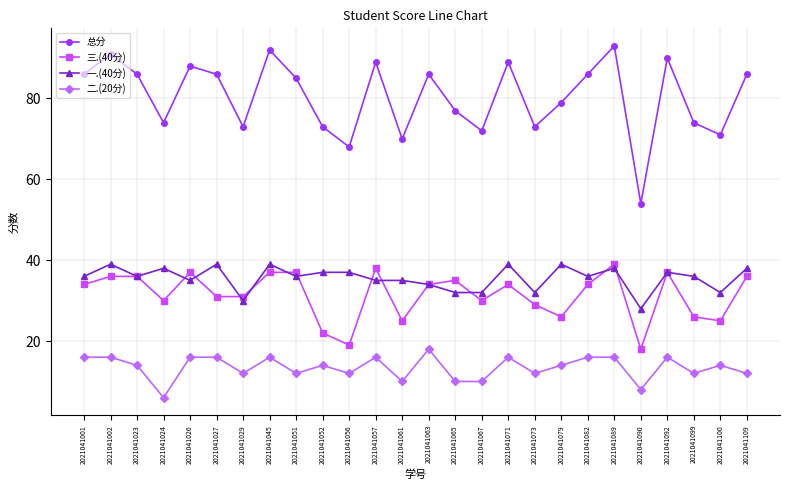

At which label does 三.(40分) reach its minimum?

2021041090